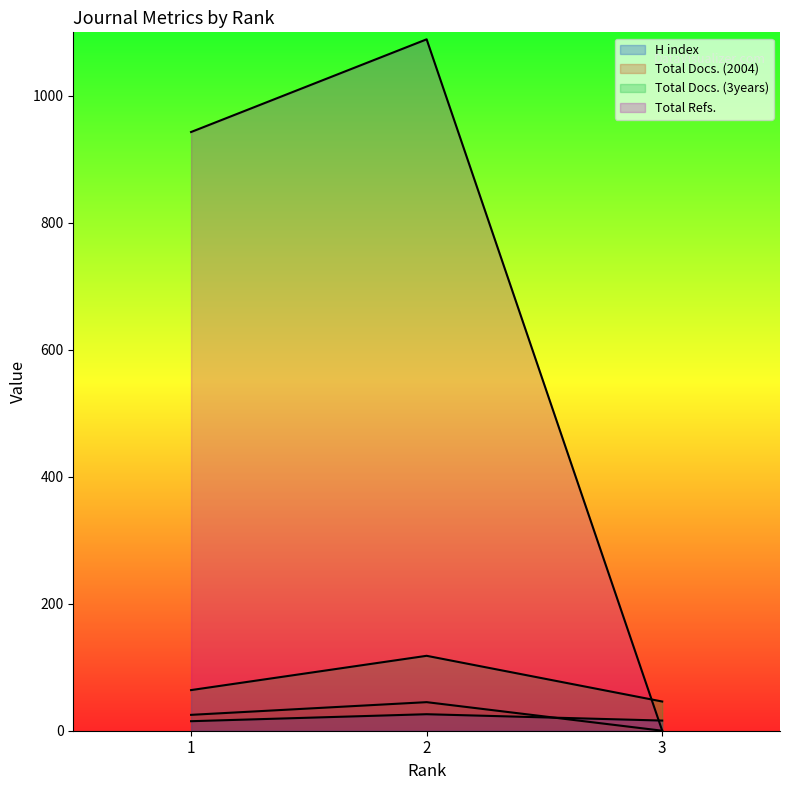

The value of Total Refs. at 1 is 1355. True or false?

False